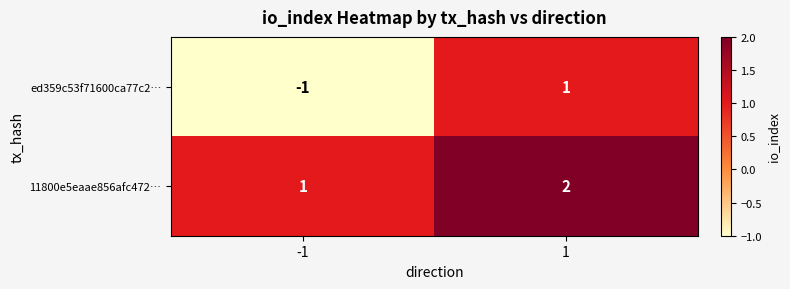

Is the value of 11800e5eaae856afc472… at 1 greater than the value of ed359c53f71600ca77c2… at 1?

Yes